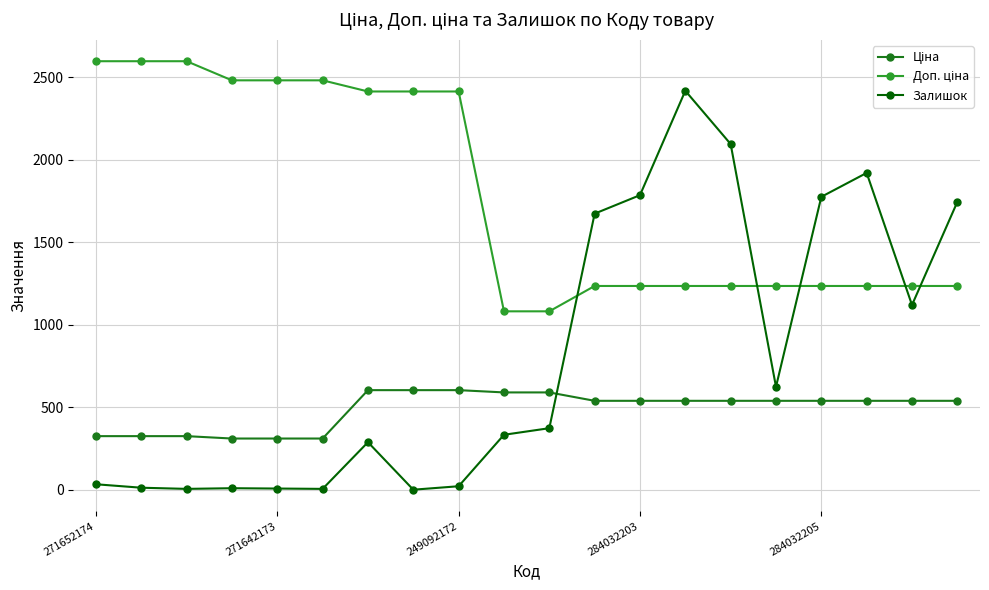

Which series has the largest range (max minus min)?

Залишок